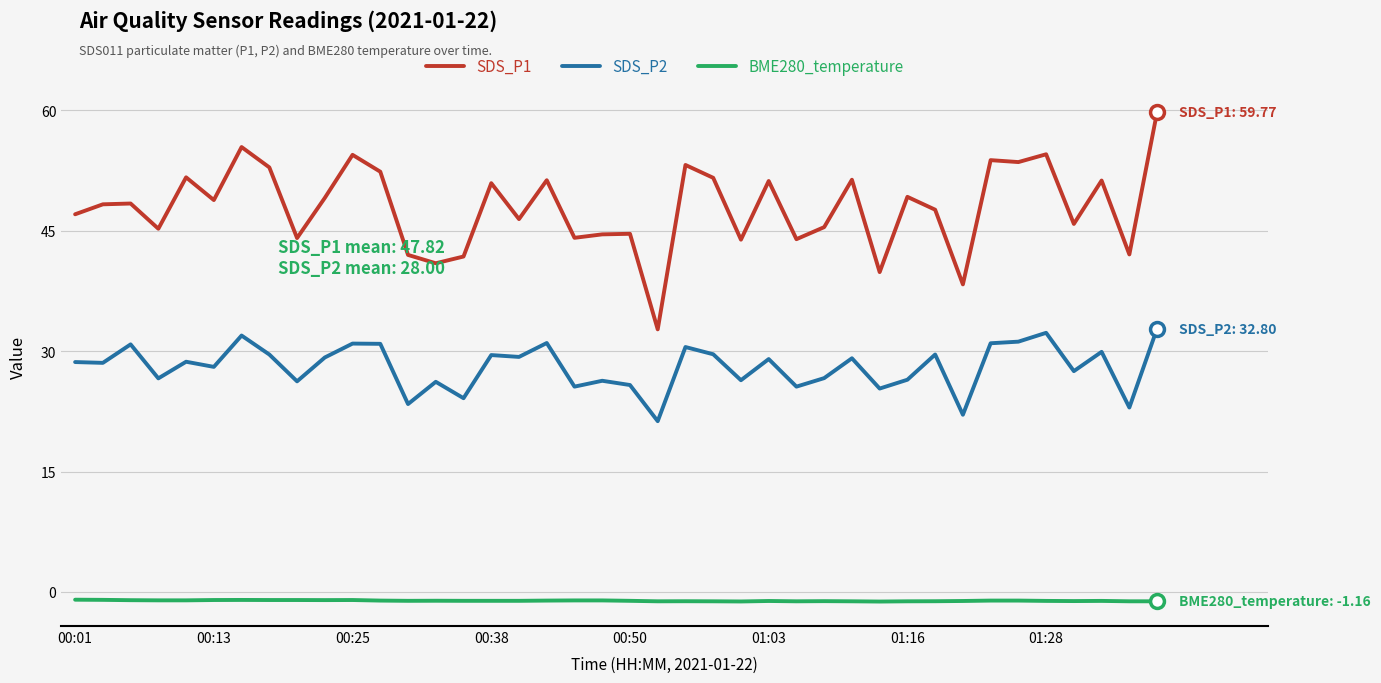

Count the number of data series in this chart.

3